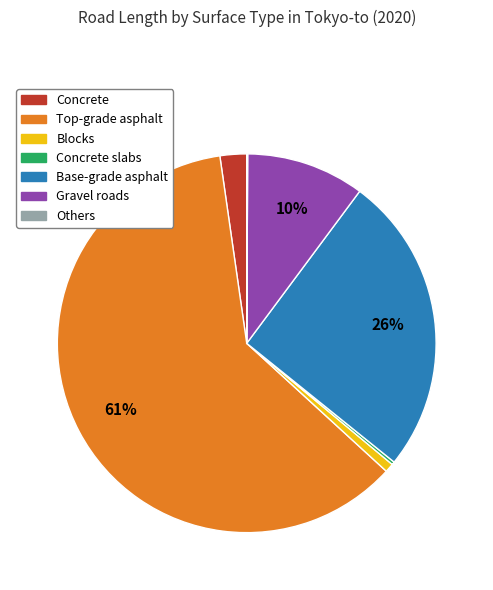

To the nearest percent, what is the average slice percentage?

14%